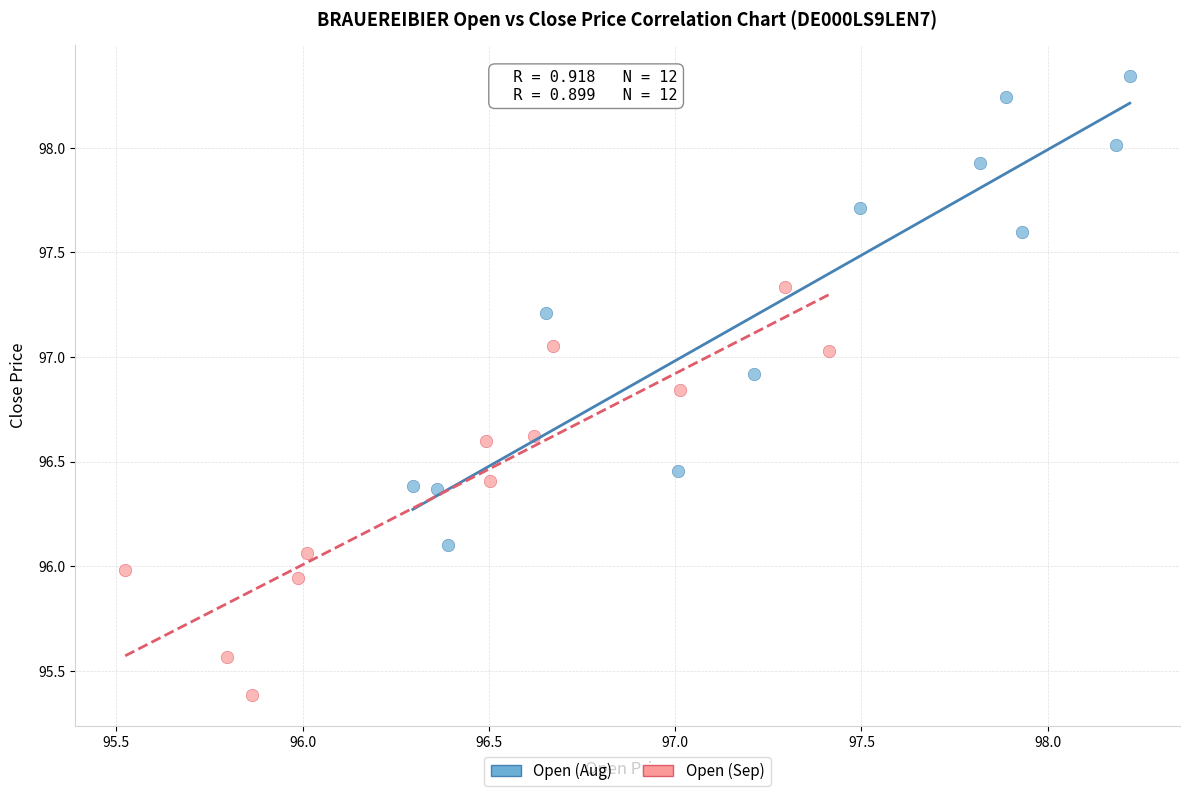

What are all the series names shown in the legend?

Open (Aug), Open (Sep)